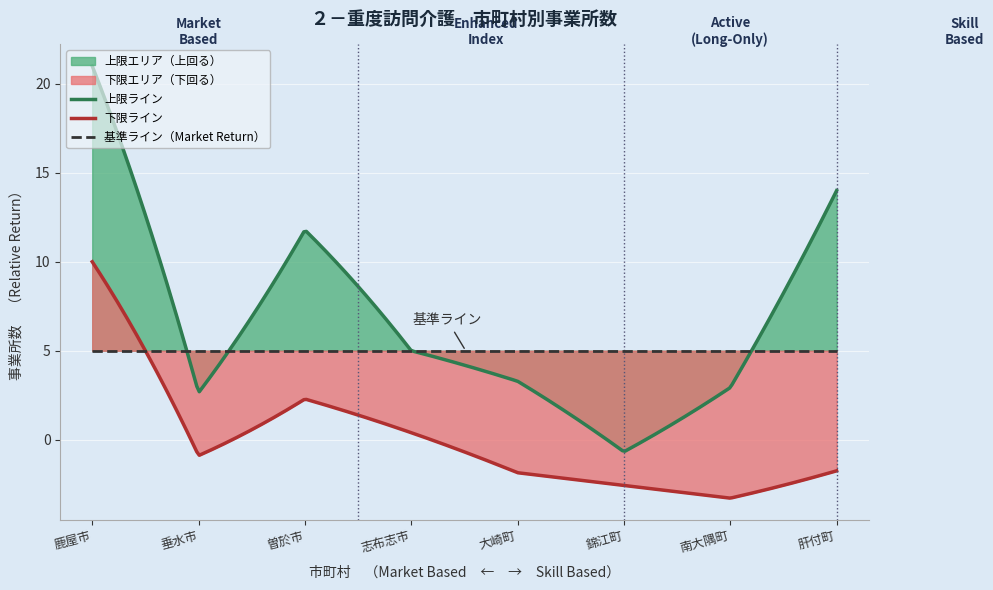

What is the highest value of the 下限ライン series?

10.0